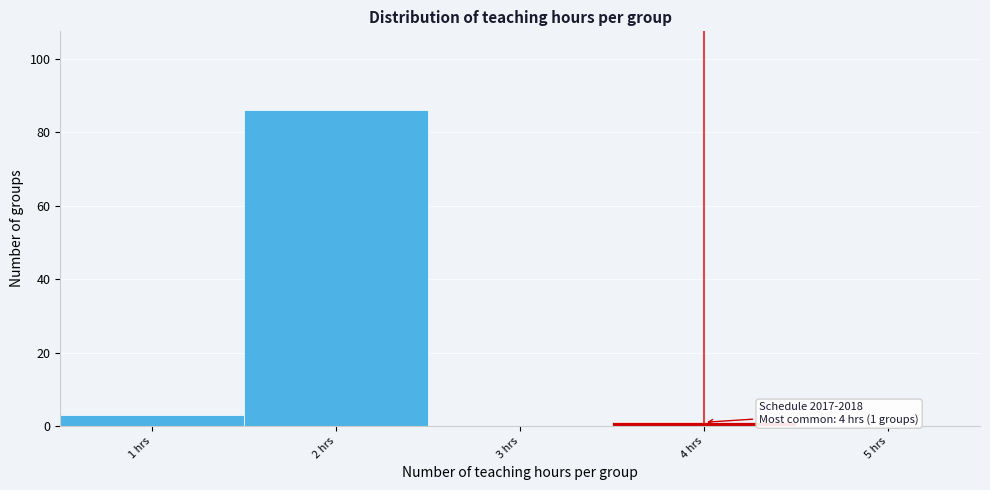

Which range on the x-axis has the tallest bar?

1.5 to 2.5